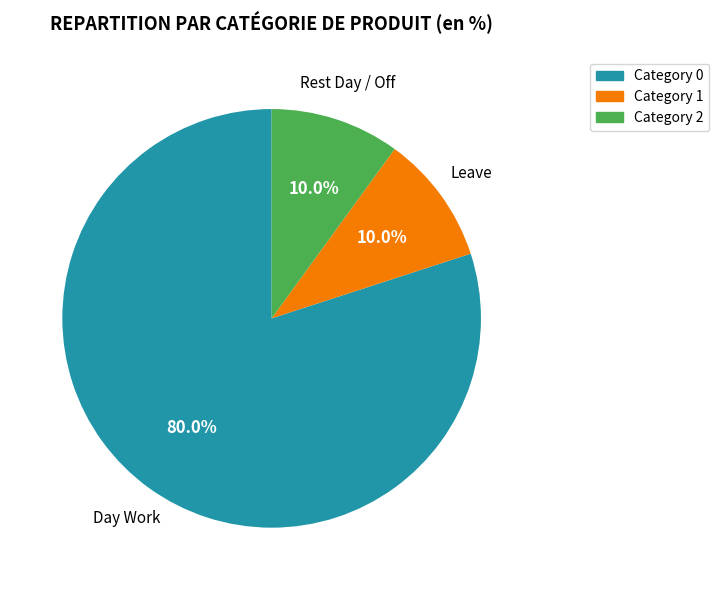

Which has a higher value, Category 0 or Category 1?

Category 0